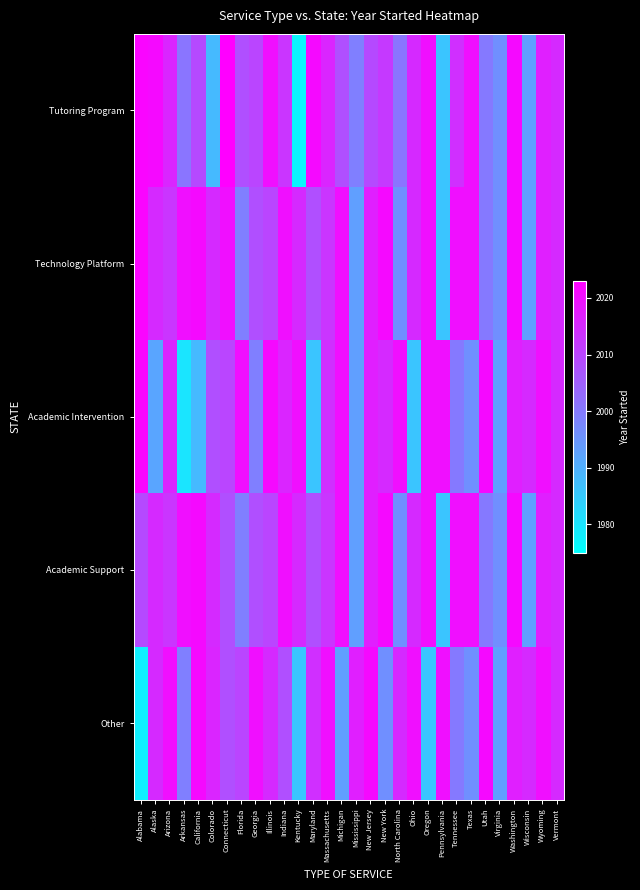

How many categories are shown in the chart?

30